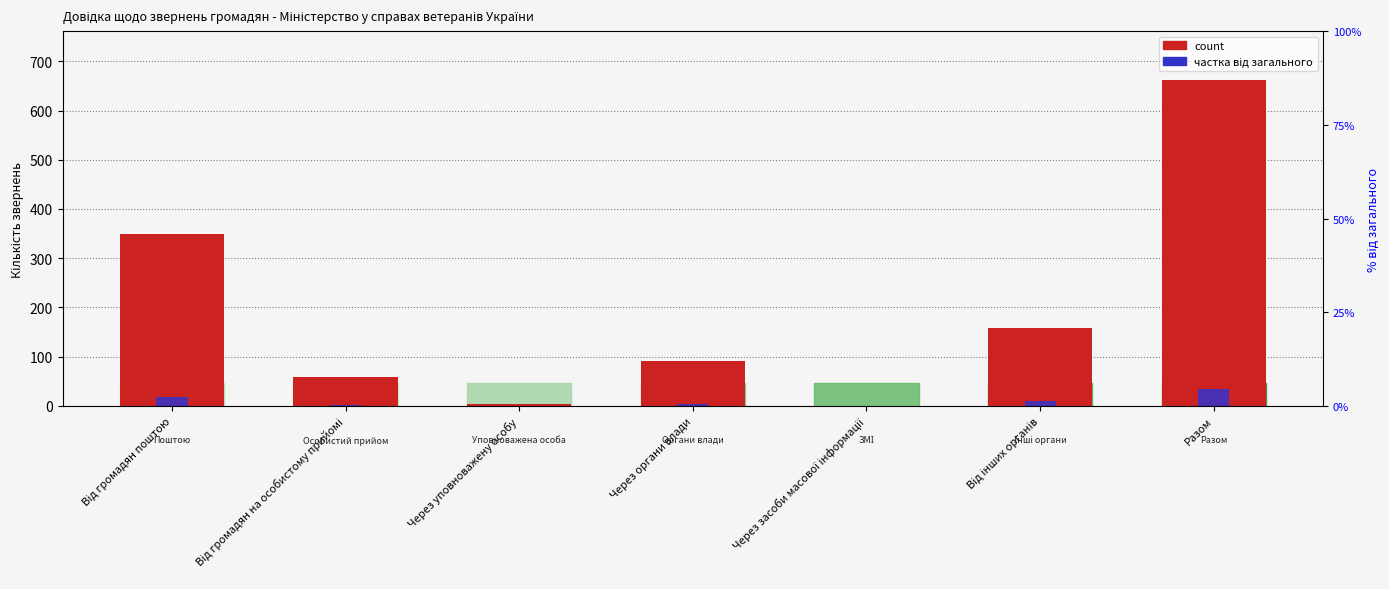

Is the value of частка від загального at Від громадян поштою greater than the value of count at Через органи влади?

No